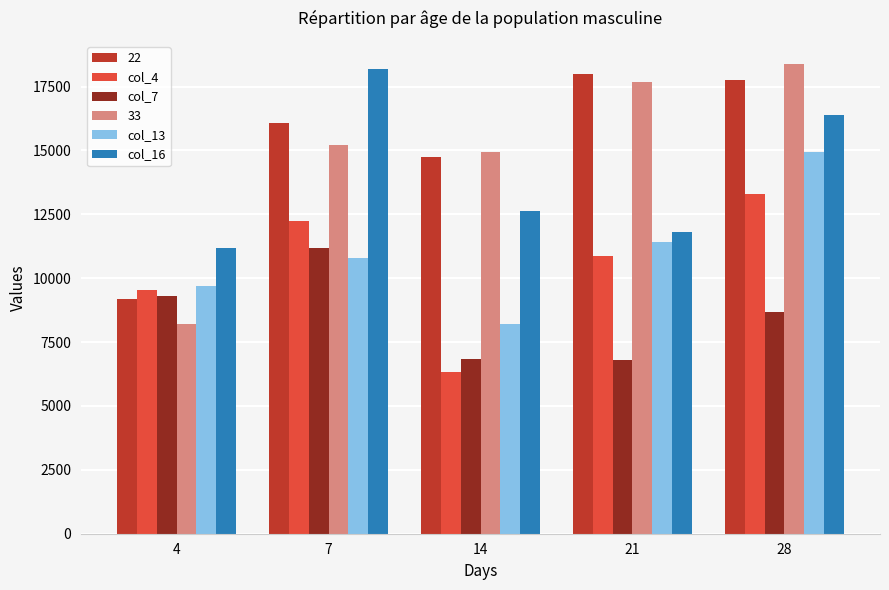

What is the smallest value displayed?

6335